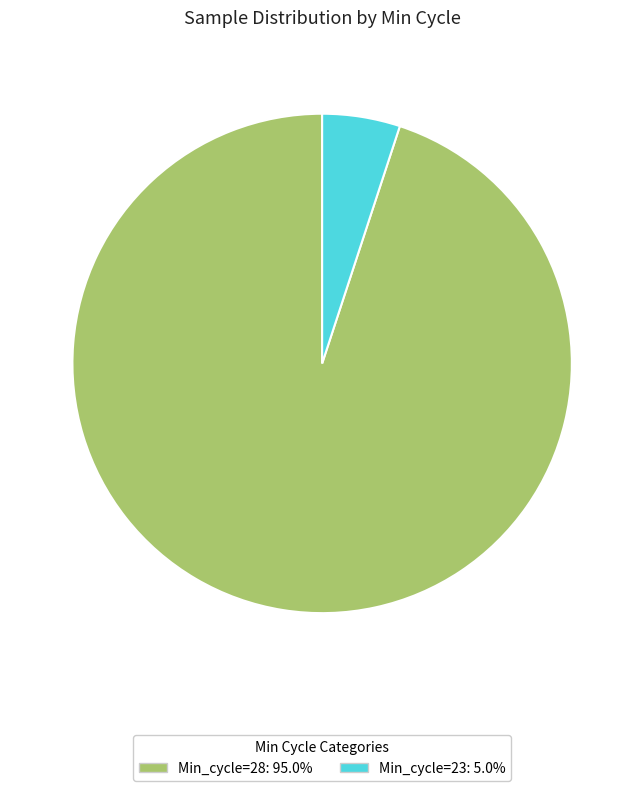

Combined, do Min_cycle=28: 95.0% and Min_cycle=23: 5.0% account for over 50%?

Yes